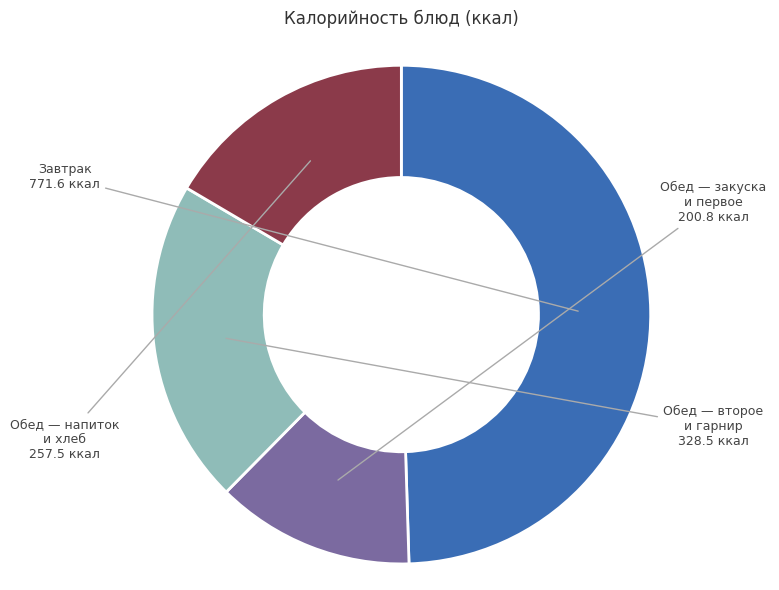

Is there any slice that represents more than half of the pie?

No